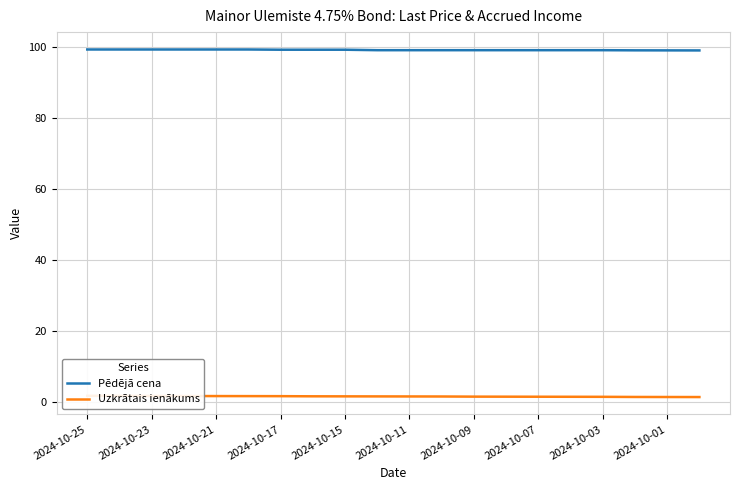

List the series in order of their overall mean, lowest first.

Uzkrātais ienākums, Pēdējā cena